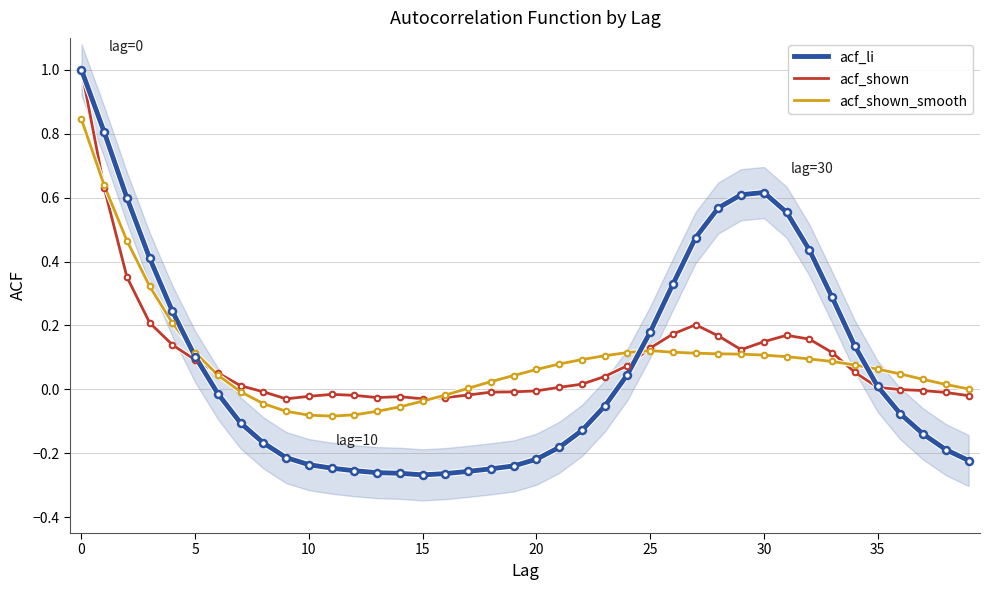

Where is acf_li nearest to the value 0?

35